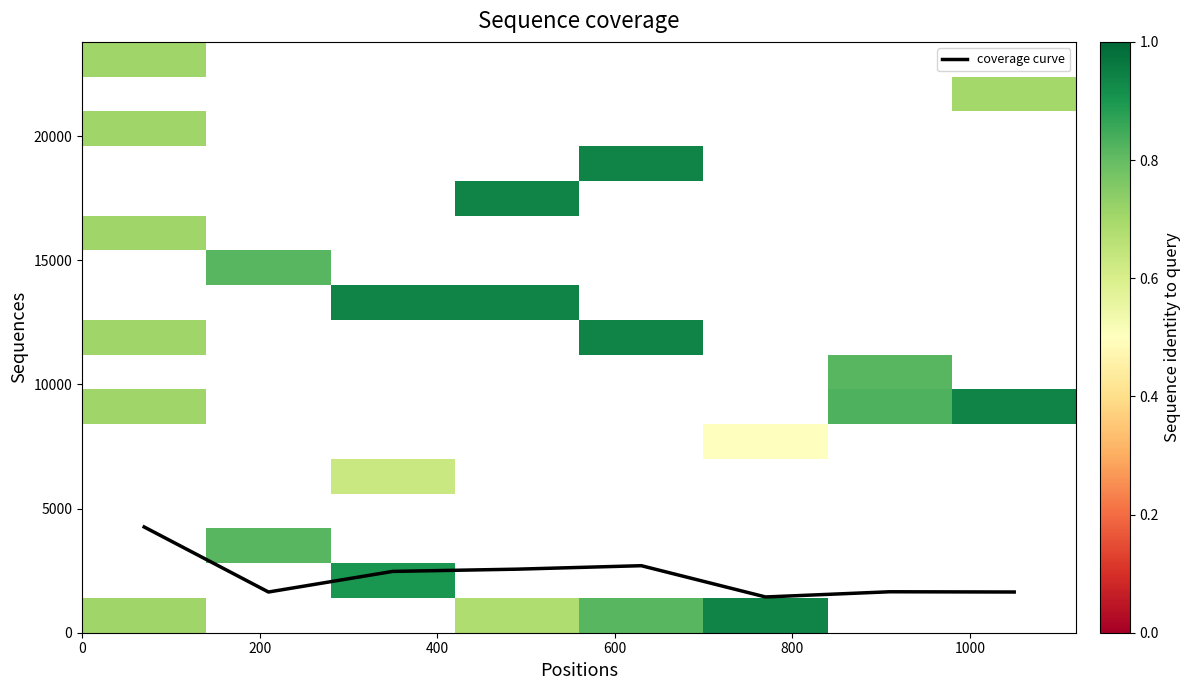

What is the smallest value displayed?

0.5